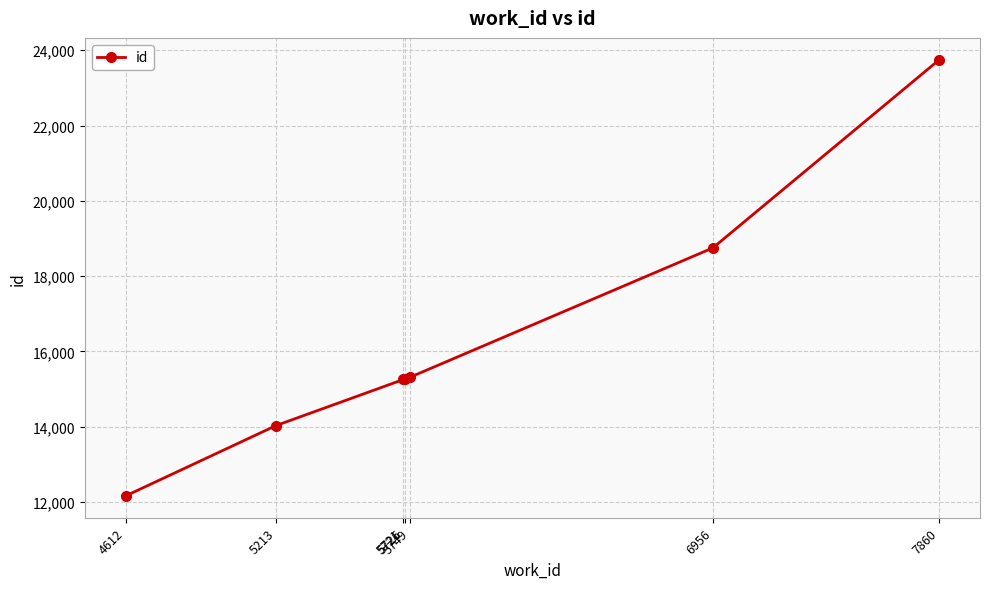

What is the value of the 4th point from the left?

15262